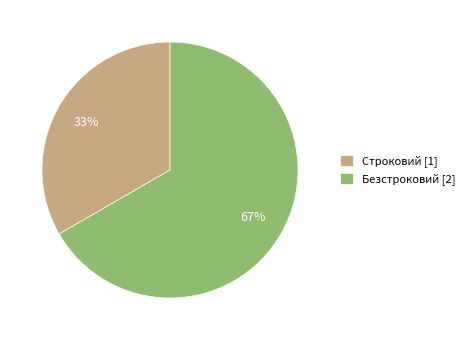

Between Безстроковий and Строковий, which is larger?

Безстроковий